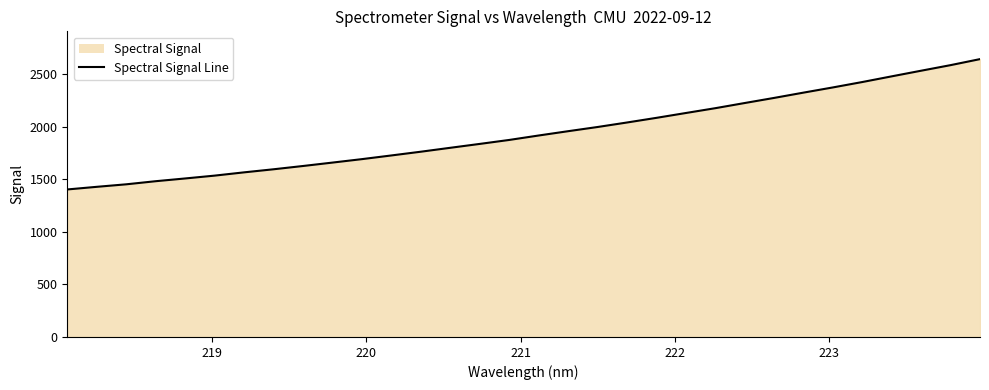

Reading left to right, list all the values displayed in this chart.

1402.1	1427.1	1451.0	1480.5	1506.6	1533.6	1564.7	1593.9	1625.1	1657.5	1690.3	1725.4	1760.9	1798.2	1835.0	1872.7	1914.9	1955.8	1995.7	2038.4	2082.7	2128.7	2174.5	2223.6	2272.1	2322.5	2371.9	2423.3	2477.3	2530.8	2583.8	2640.9